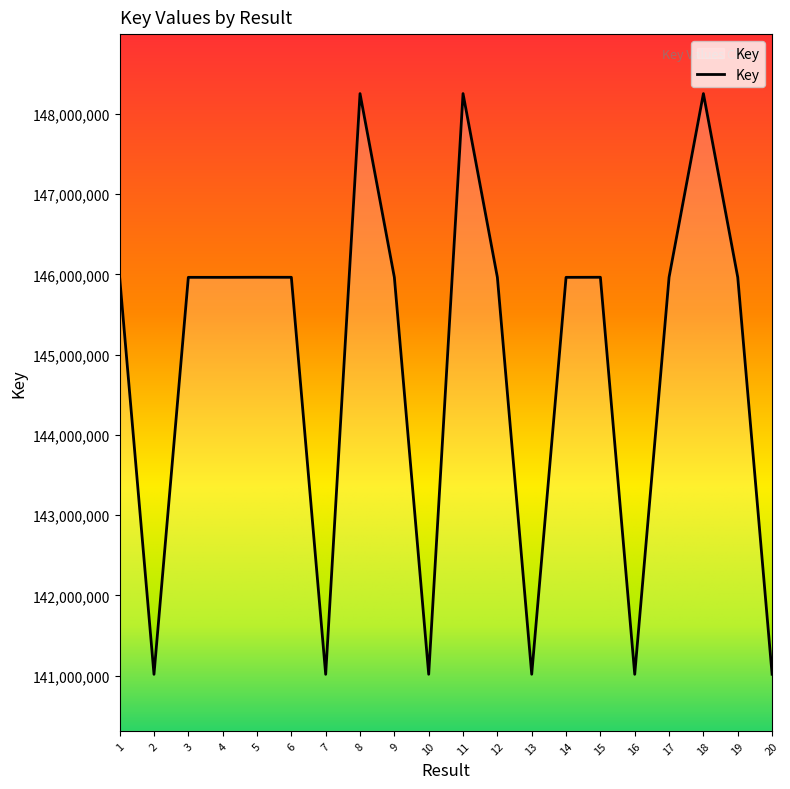

What is the maximum value shown in the chart?

148253827